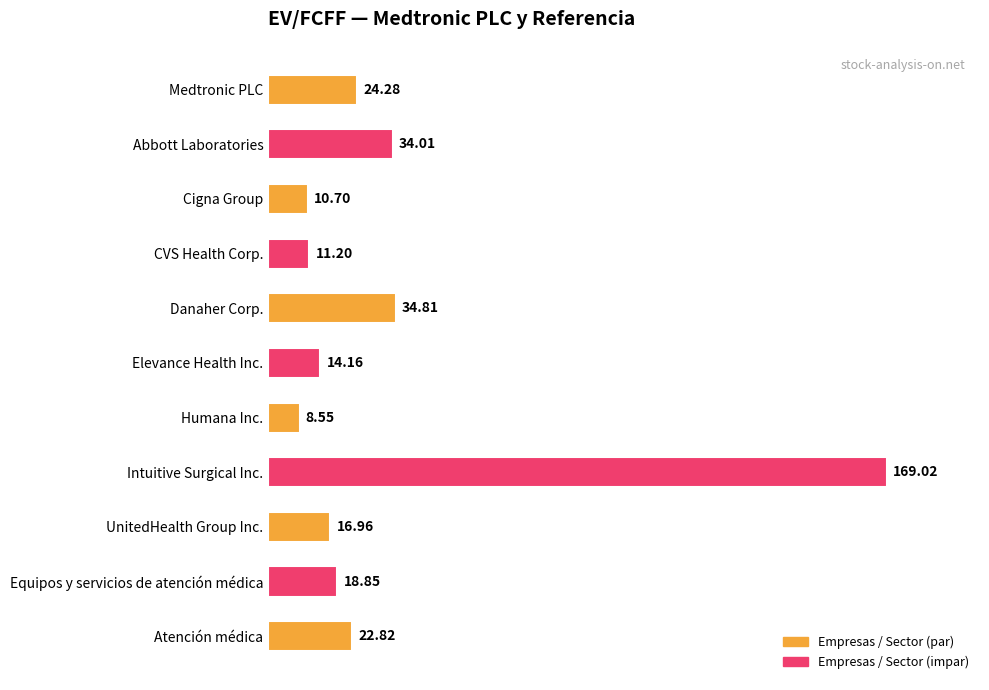

List the labels in order of value, smallest first.

Humana Inc., Cigna Group, CVS Health Corp., Elevance Health Inc., UnitedHealth Group Inc., Equipos y servicios de atención médica, Atención médica, Medtronic PLC, Abbott Laboratories, Danaher Corp., Intuitive Surgical Inc.